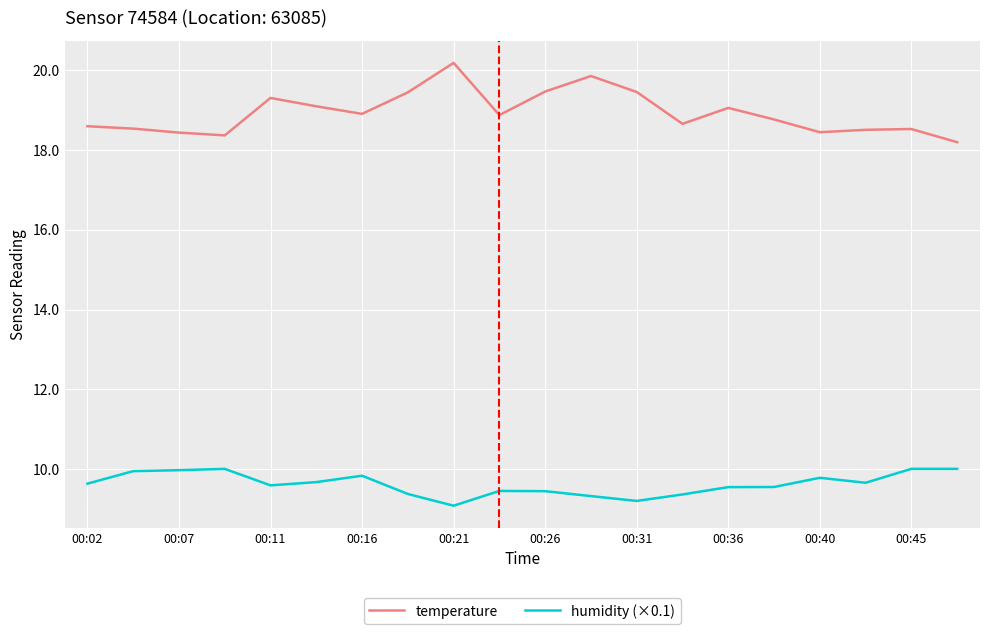

What is the minimum value for temperature?

18.2